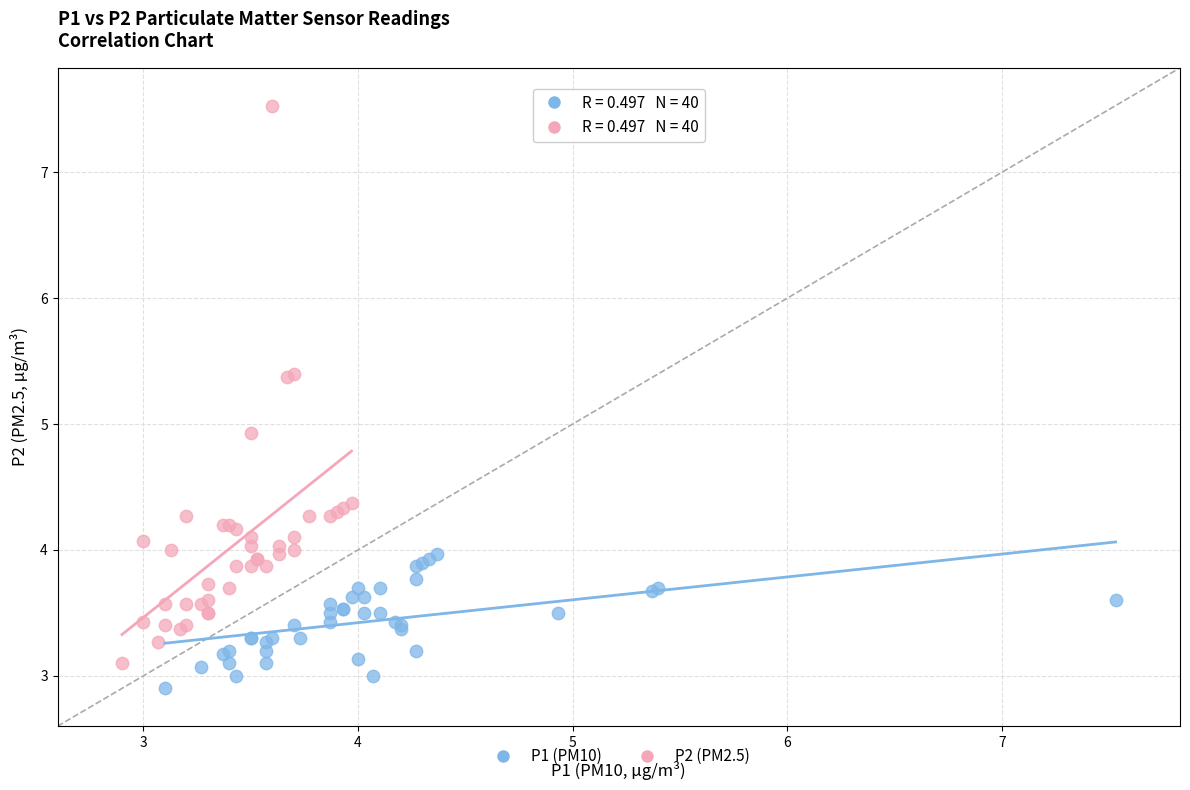

Which series contains the highest Y value?

P2 (PM2.5)